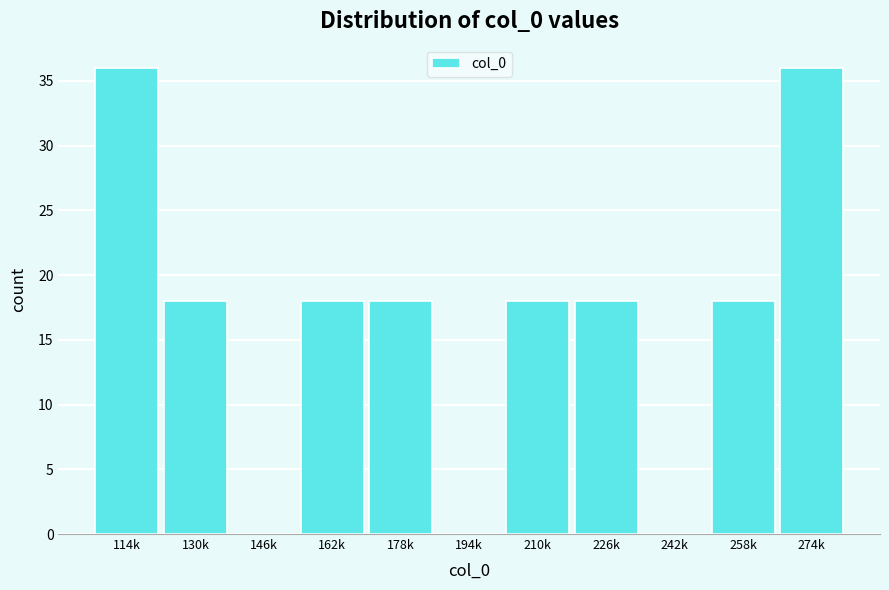

Reading left to right, what are all the values shown in this chart?

114k=36	130k=18	146k=0	162k=18	178k=18	194k=0	210k=18	226k=18	242k=0	258k=18	274k=36